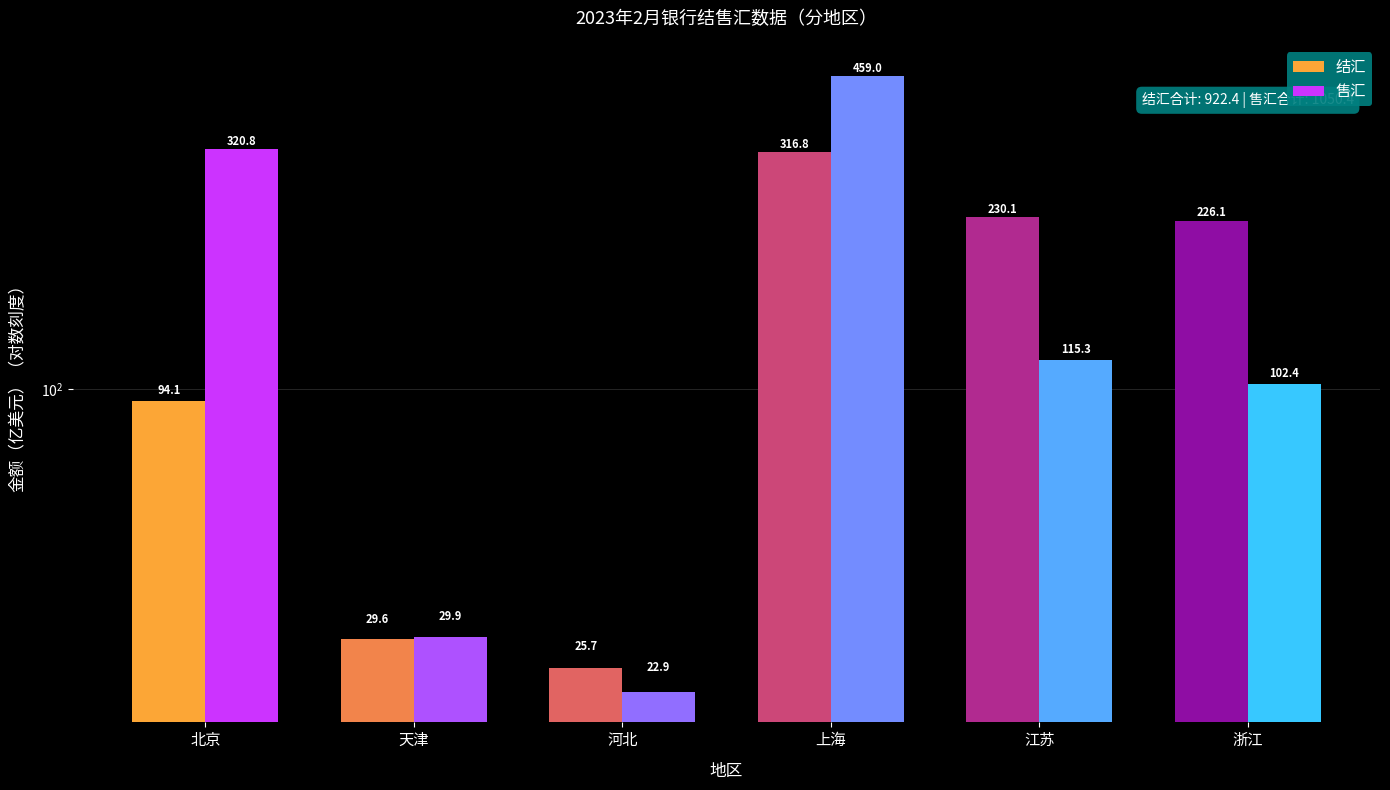

The 结汇 series shows 495.2 at 上海. True or false?

False